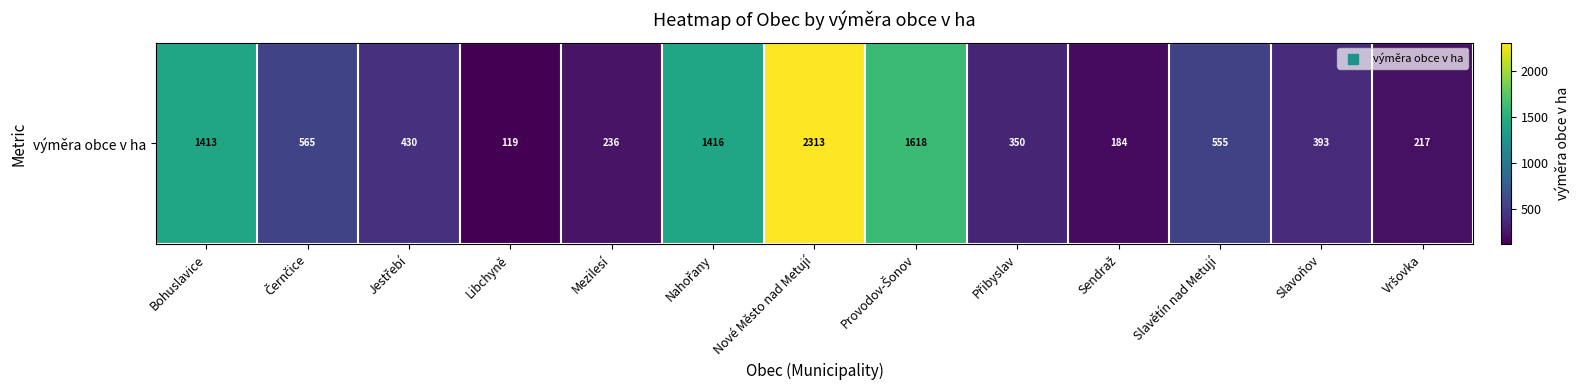

How many values exceed 429?

7